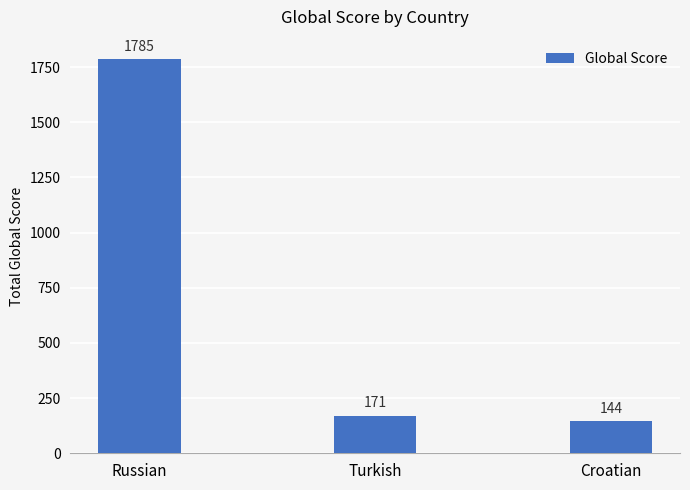

What is the label of the 2nd bar from the right?

Turkish